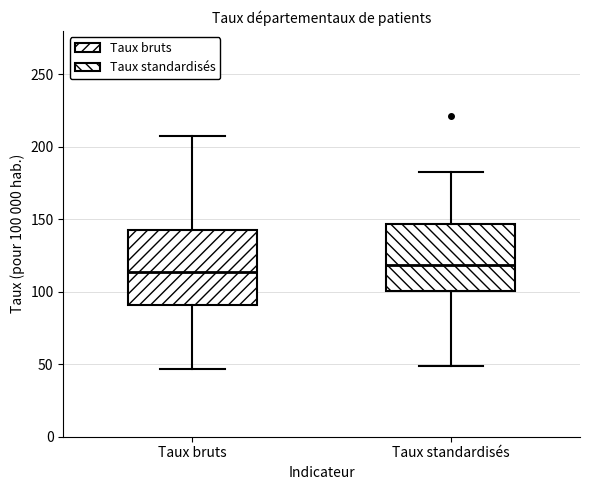

Where does the median line of the box for Taux standardisés sit on the y-axis? The values are not printed on the chart, so give them approximately, as read against the axis.

120